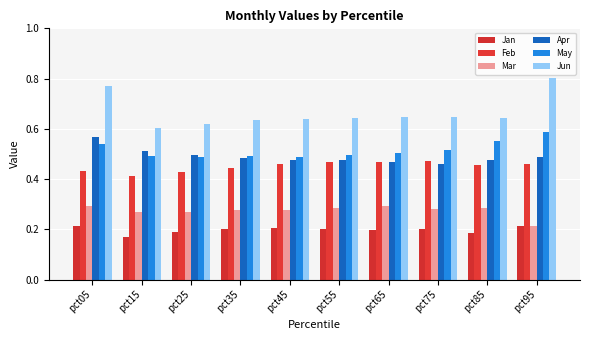

Which series has the widest spread of values?

Jun